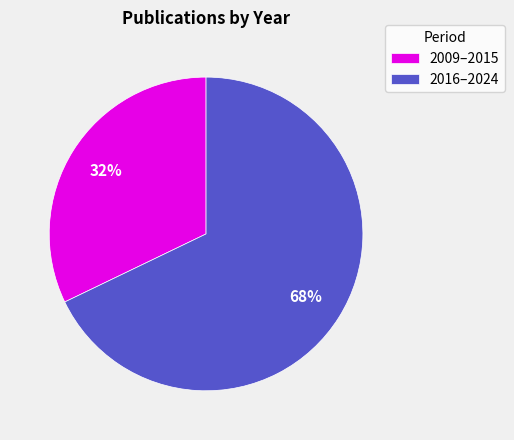

Which category has the smallest portion of the pie?

2009–2015